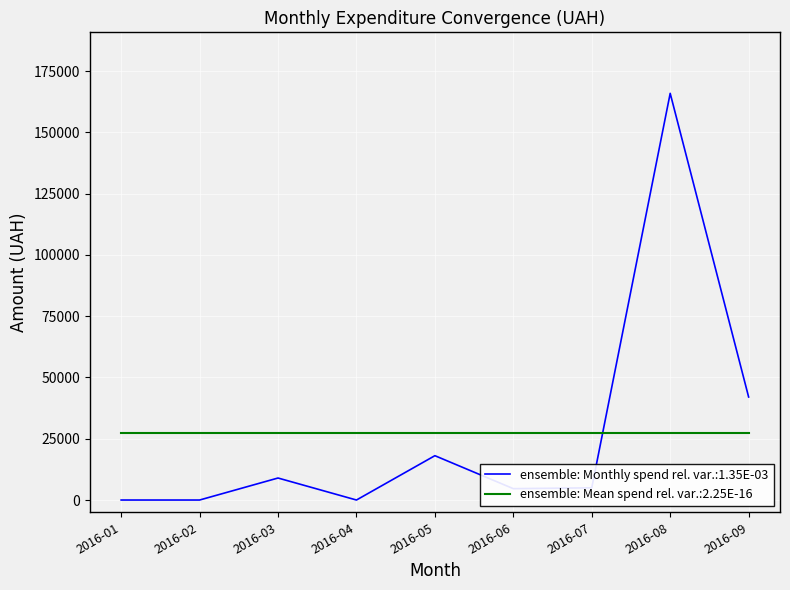

List the series in order of their peak value, highest first.

ensemble: Monthly spend rel. var.:1.35E-03, ensemble: Mean spend rel. var.:2.25E-16